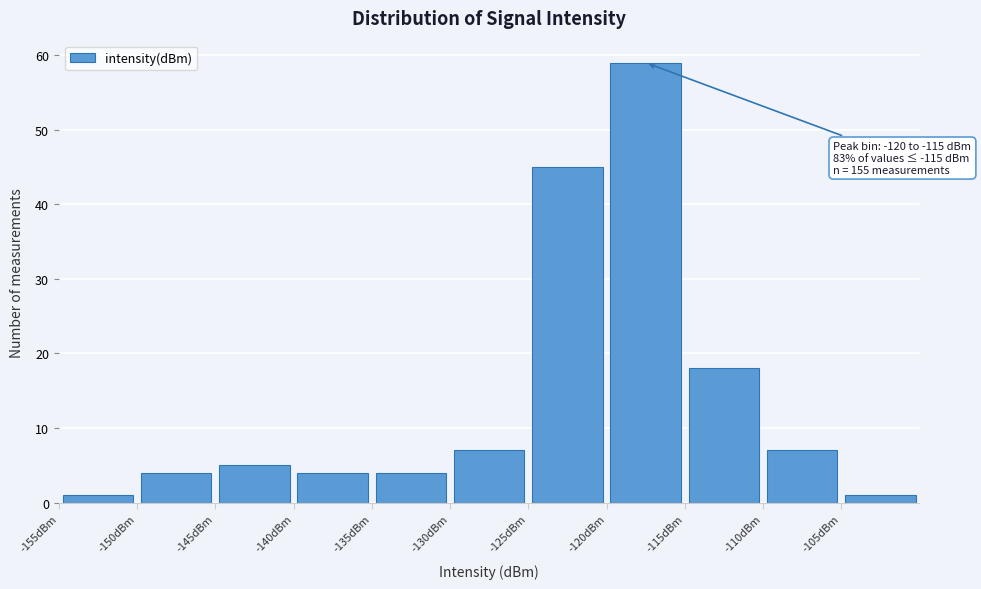

Over which range of the x-axis is the bar tallest?

-120 to -115